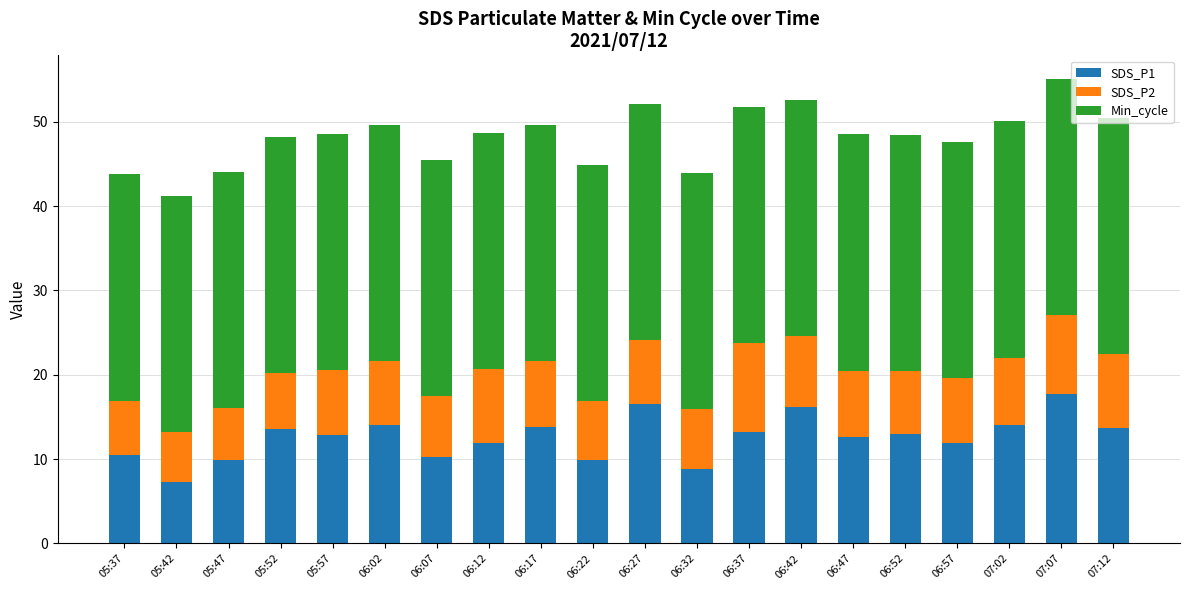

What is the total value across all series at 06:22?

44.9